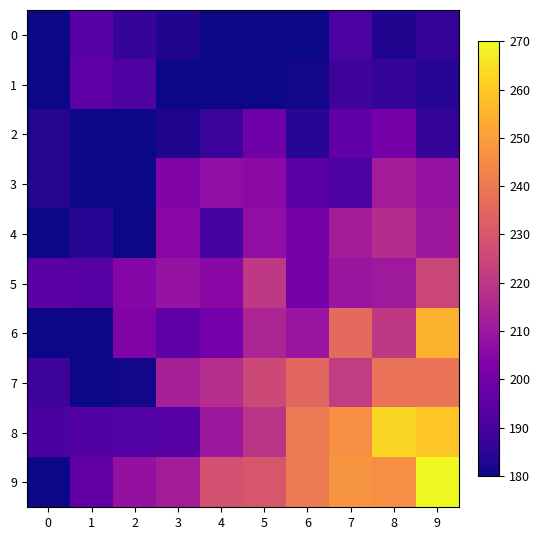

What is the difference between the highest and lowest values at 2?

27.8